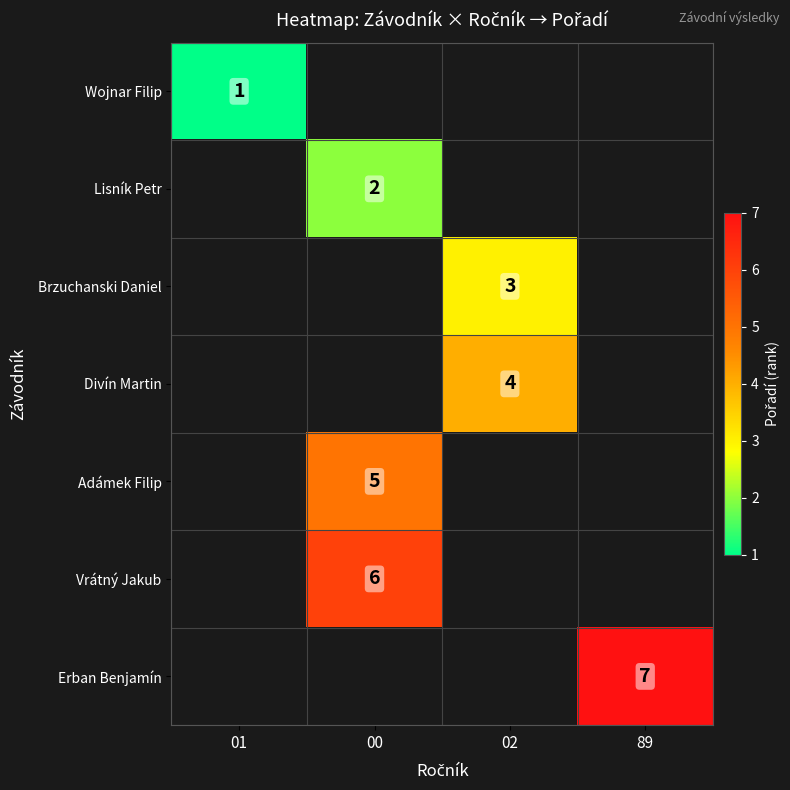

Which label corresponds to the largest value in the chart?

89